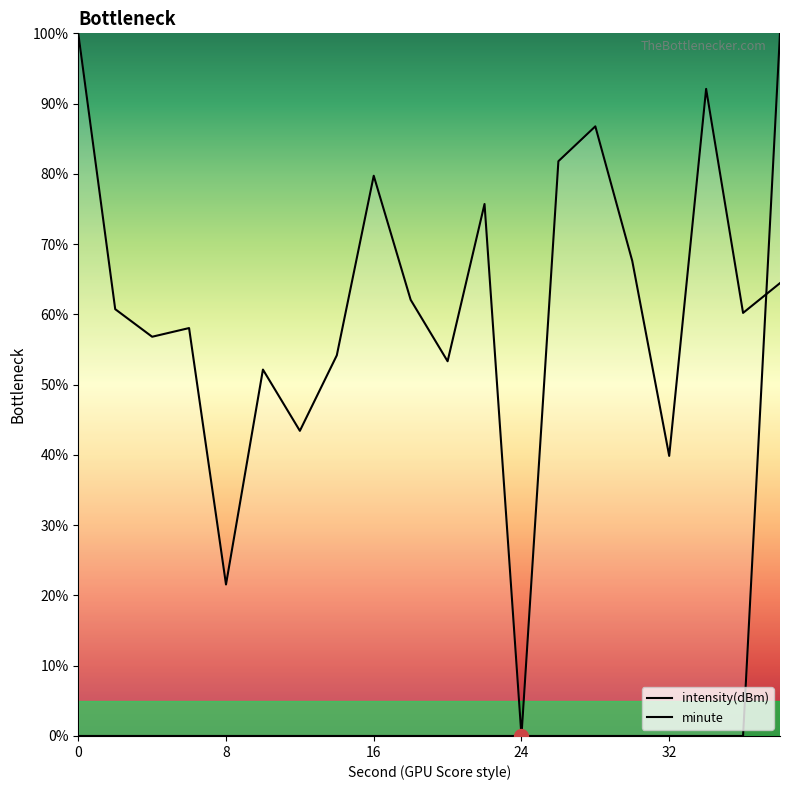

Which series changed the most between 14 and 16?

intensity